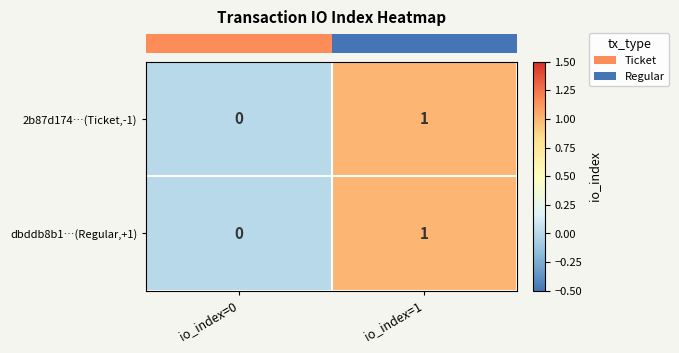

At which category is the sum across all series the highest?

io_index=1